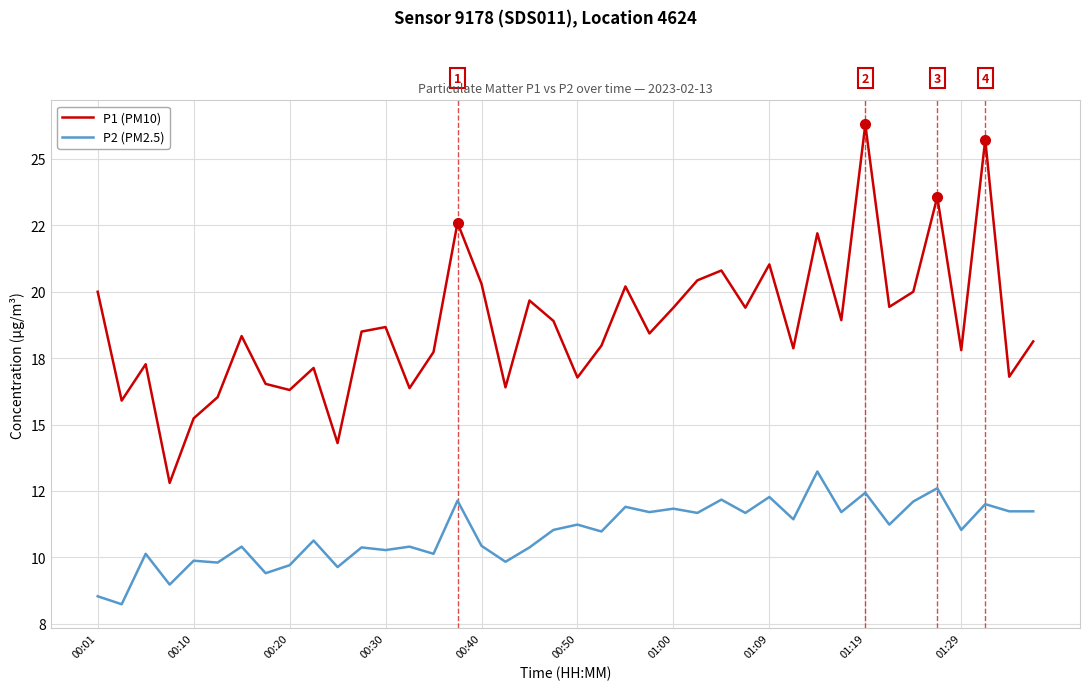

What are all the series names shown in the legend?

P1 (PM10), P2 (PM2.5)